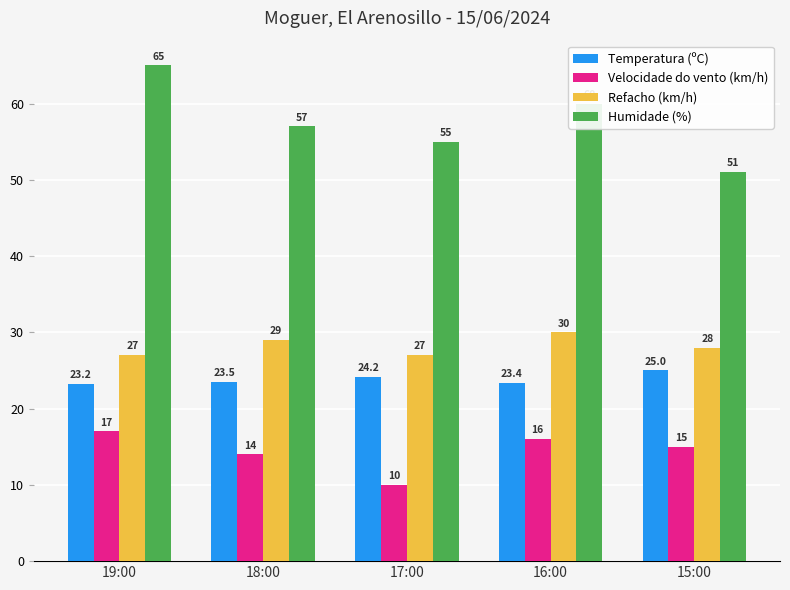

Rank the categories by Humidade (%) value from highest to lowest.

19:00, 16:00, 18:00, 17:00, 15:00